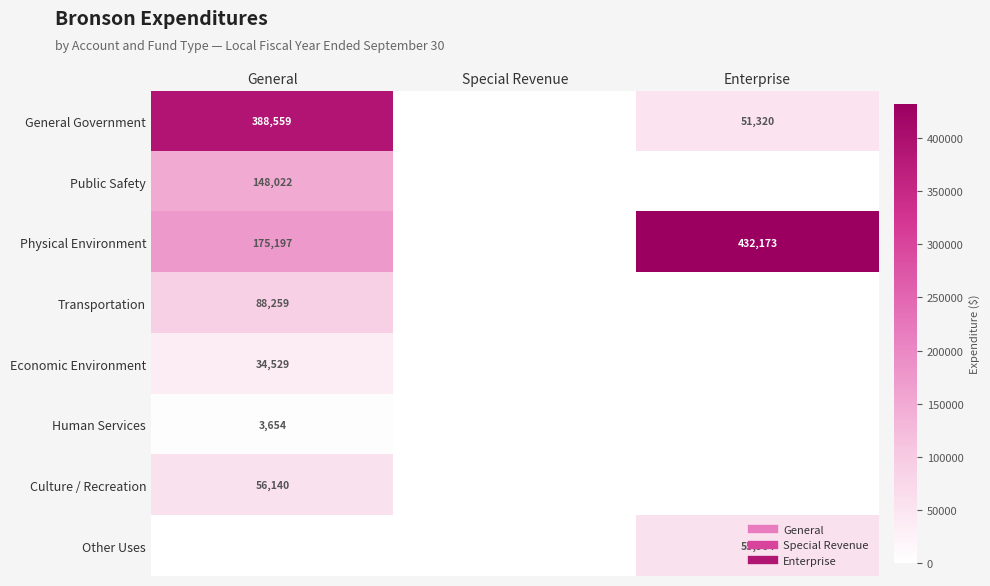

How many positive values does the Public Safety series have?

1